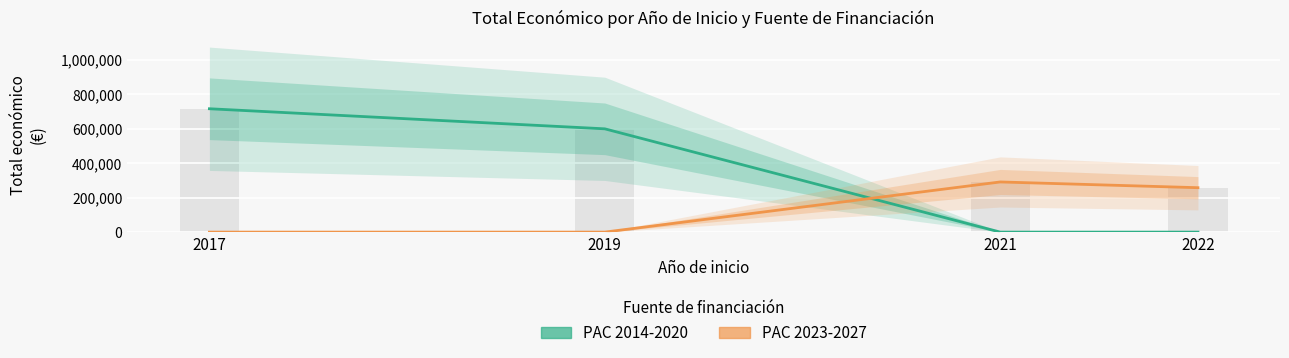

What is the value of the PAC 2014-2020 bar at the 1st from the left?

716230